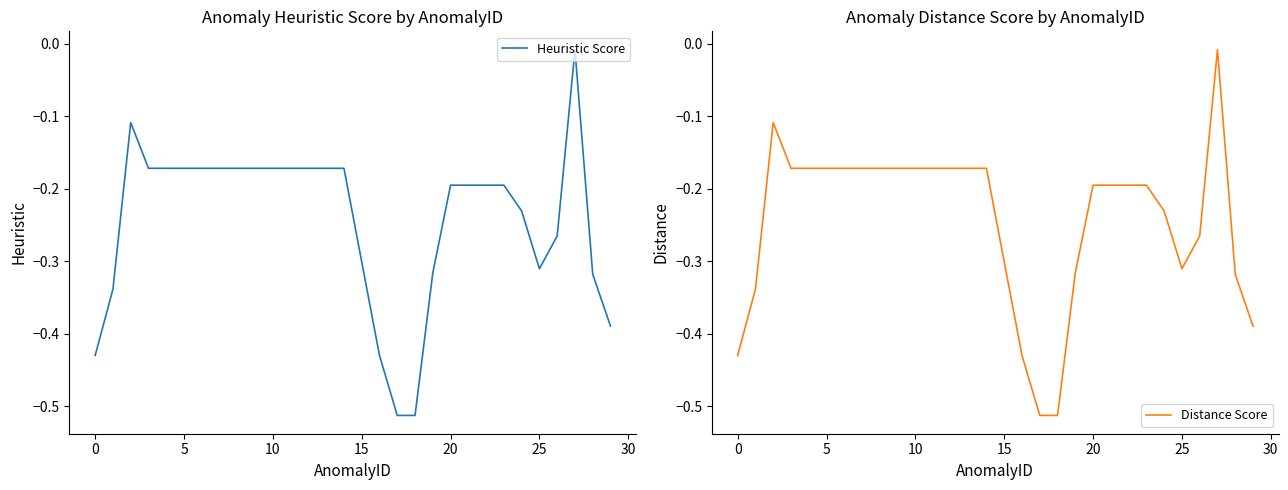

What is the value of the Distance Score point at the 4th from the left?

-0.2